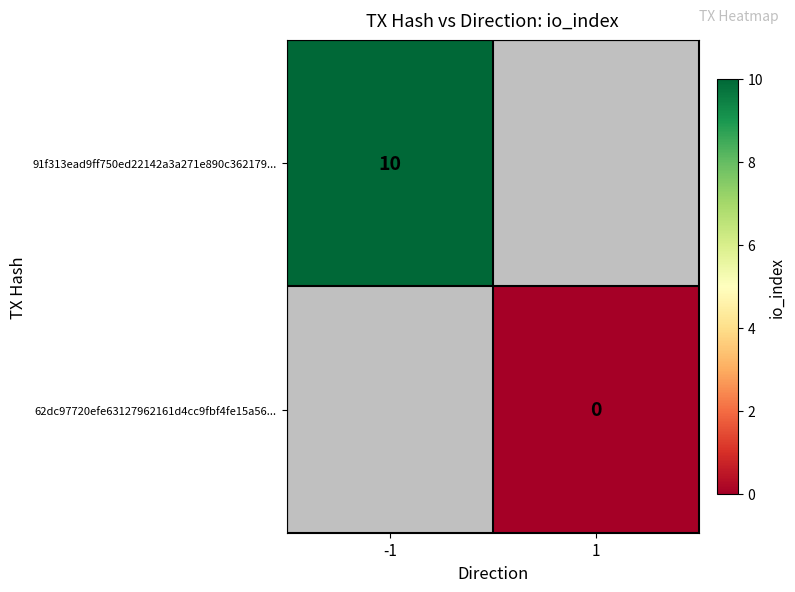

True or false: 91f313ead9ff750ed22142a3a271e890c362179... has a value of 3 at -1.

False